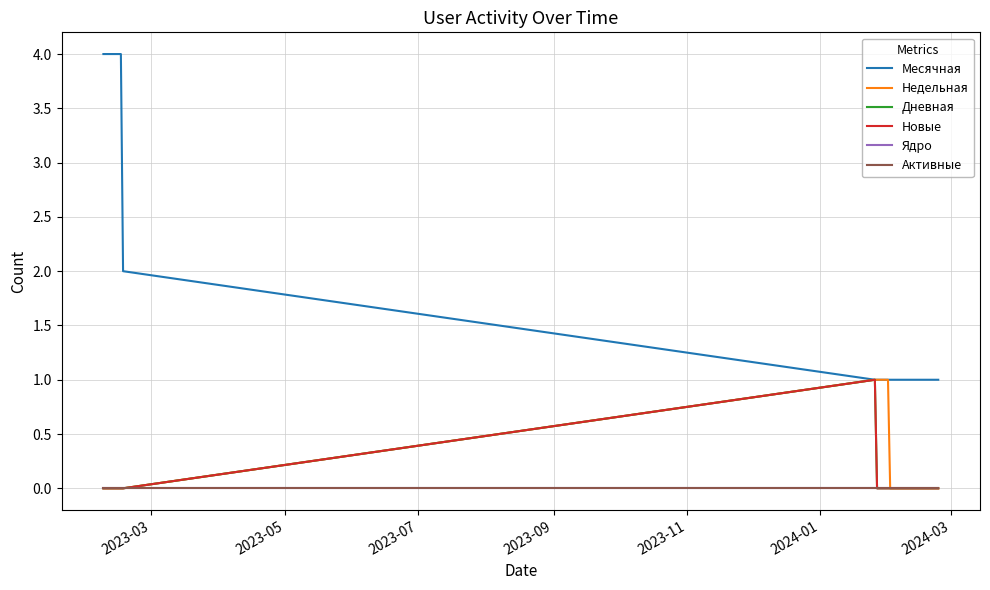

Count the Дневная values in the range 0 to 1.

40